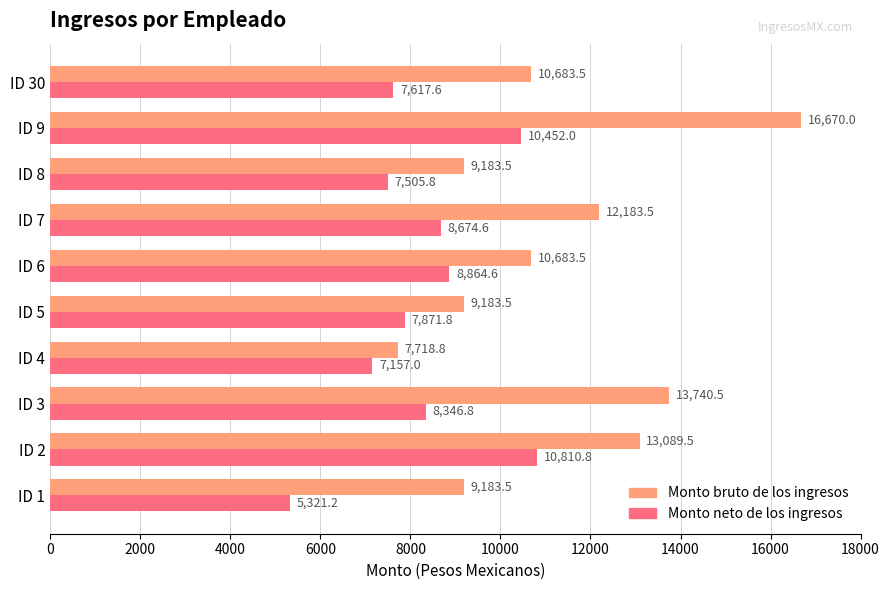

What value does the Monto neto de los ingresos series have at ID 3?

8346.8